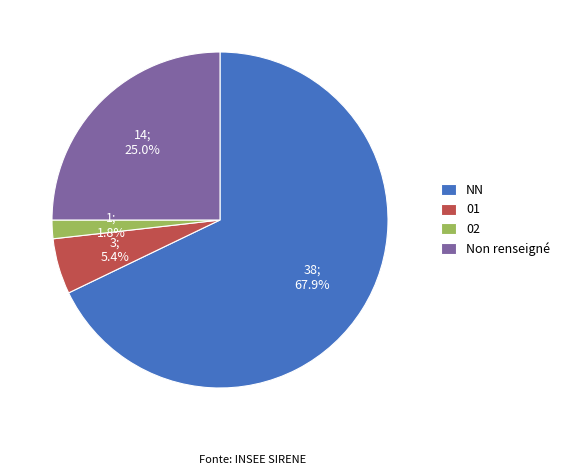

Which slice represents more than half of the pie?

NN